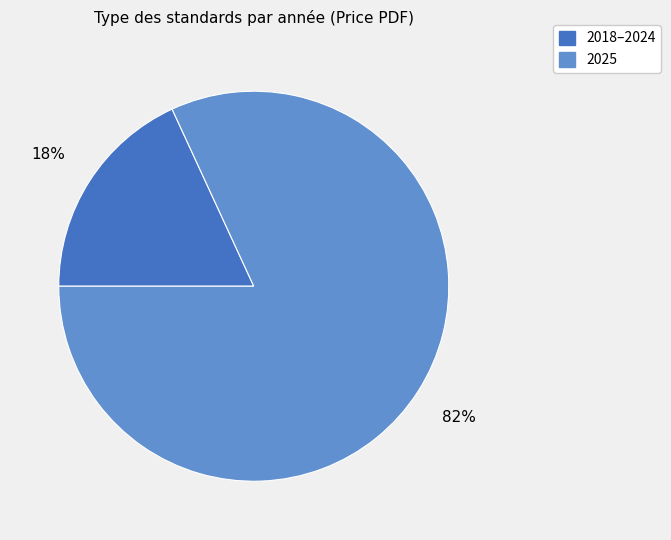

What is the largest slice in the pie chart?

2025